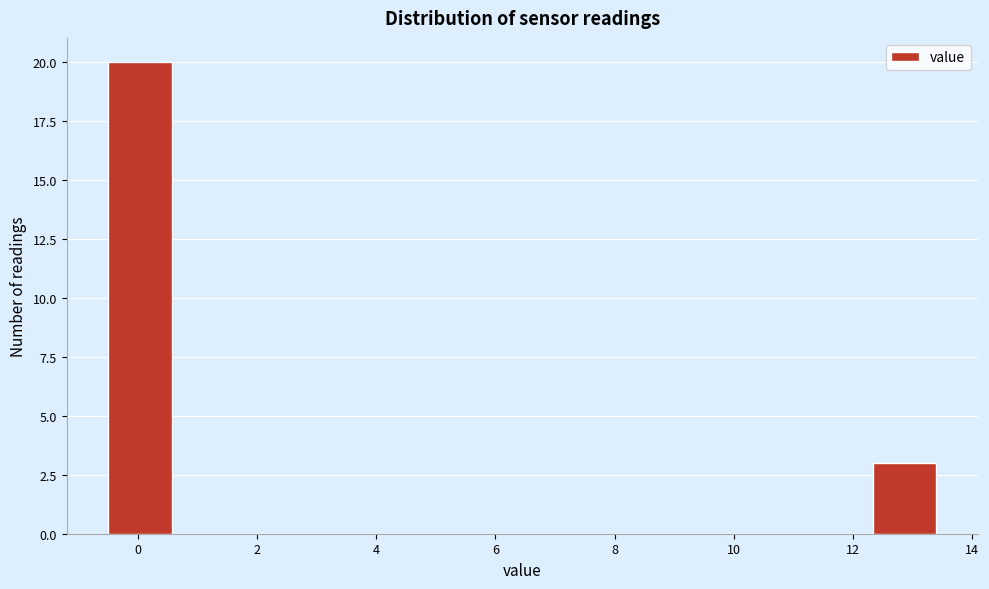

What is the height of the bar covering 12.4 to 13.4 on the x-axis? Neither the bar edges nor the heights are printed on the chart, so give them approximately, as read against the axes.

3